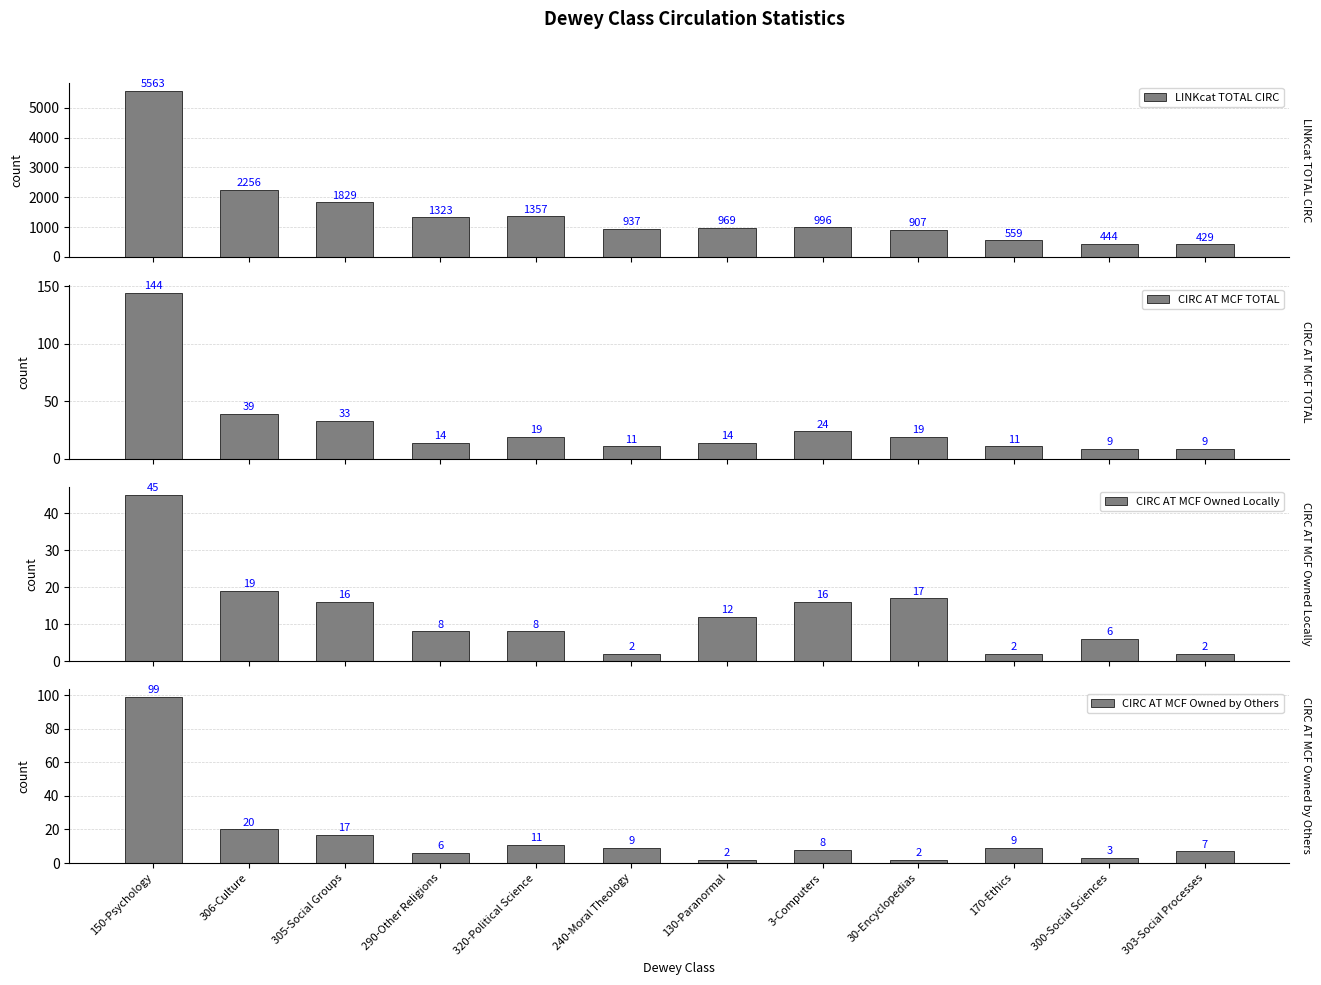

What value does the CIRC AT MCF TOTAL series have at 303-Social Processes?

9